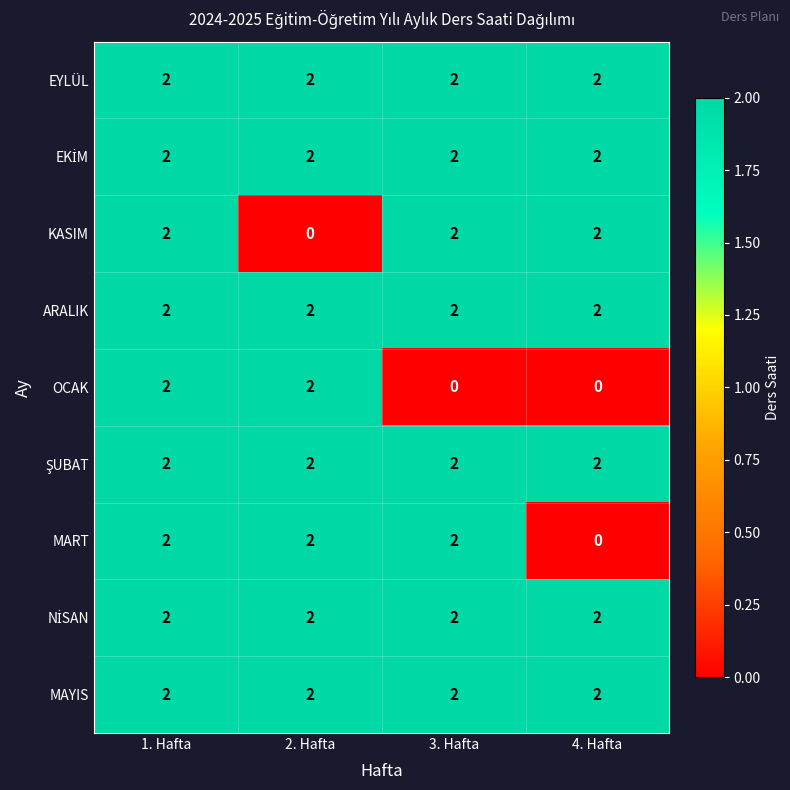

True or false: OCAK has a value of 3 at 2. Hafta.

False